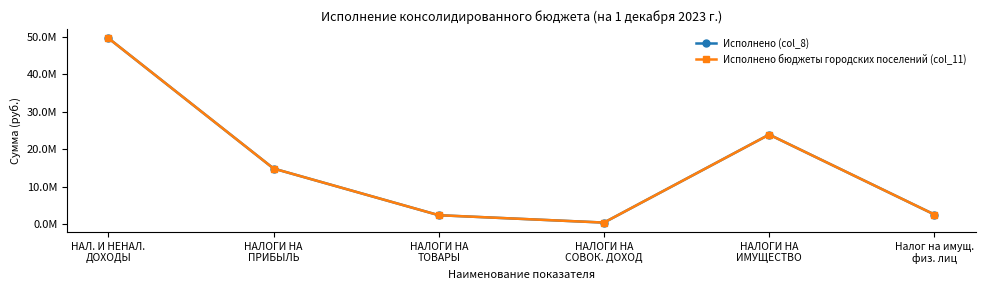

Does the chart have visible grid lines?

No